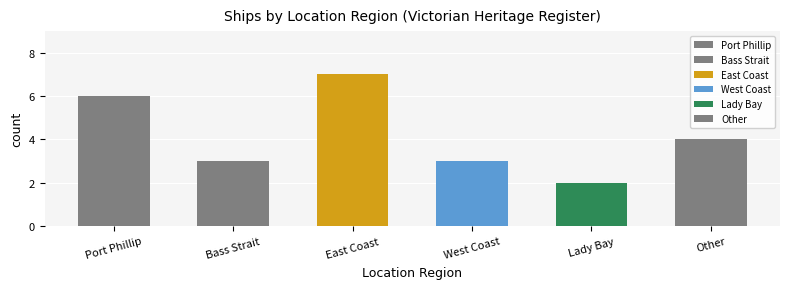

What is the difference between the second highest and second lowest values?

3